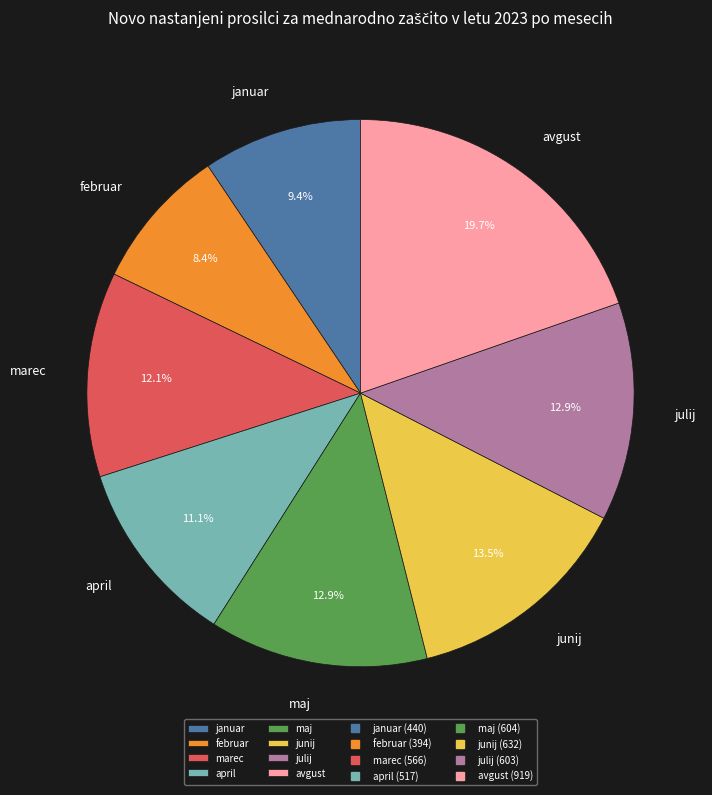

Combined, what portion of the pie is maj and junij?

26.4%